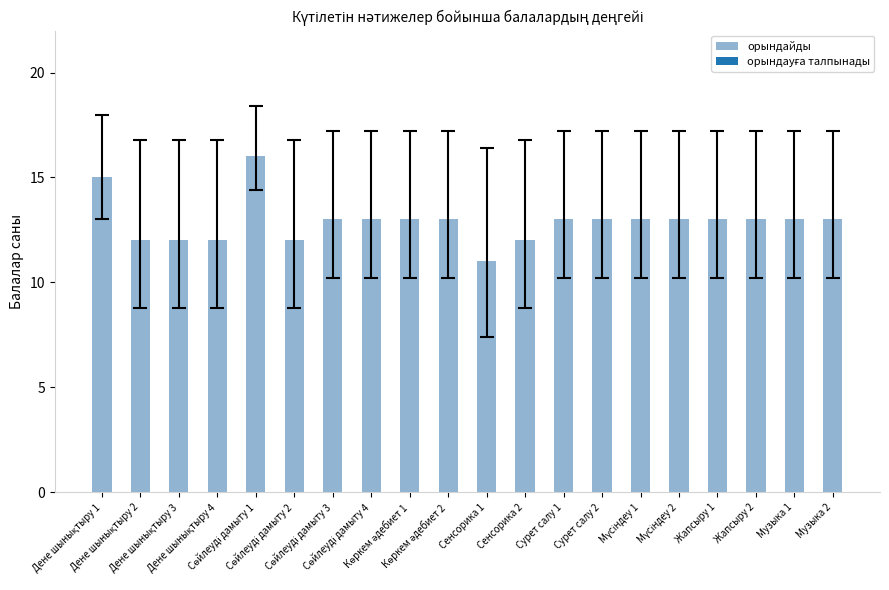

How many values are between 12 and 13?

17